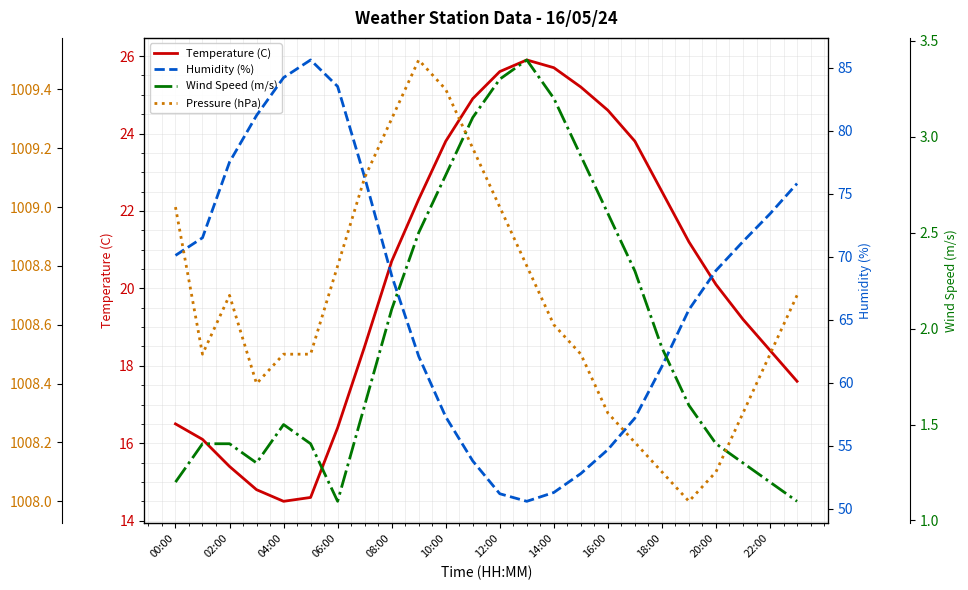

What is the maximum value shown in the chart?

1009.5